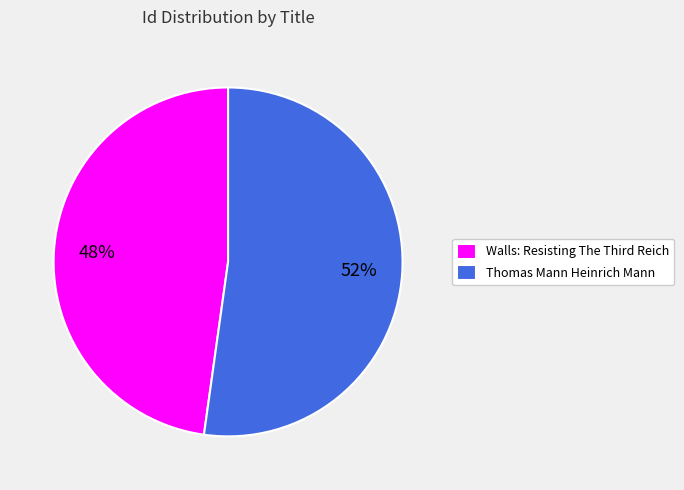

To the nearest percent, what portion does Thomas Mann Heinrich Mann represent?

52%